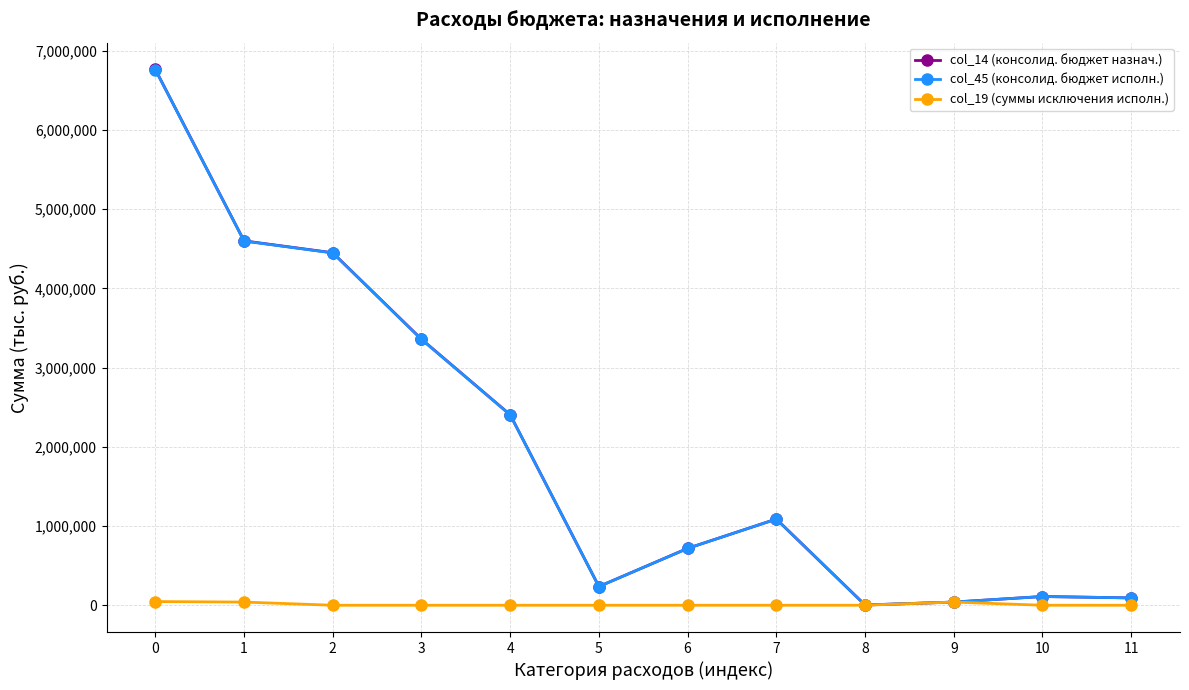

What is the maximum value shown in the chart?

6764374.1